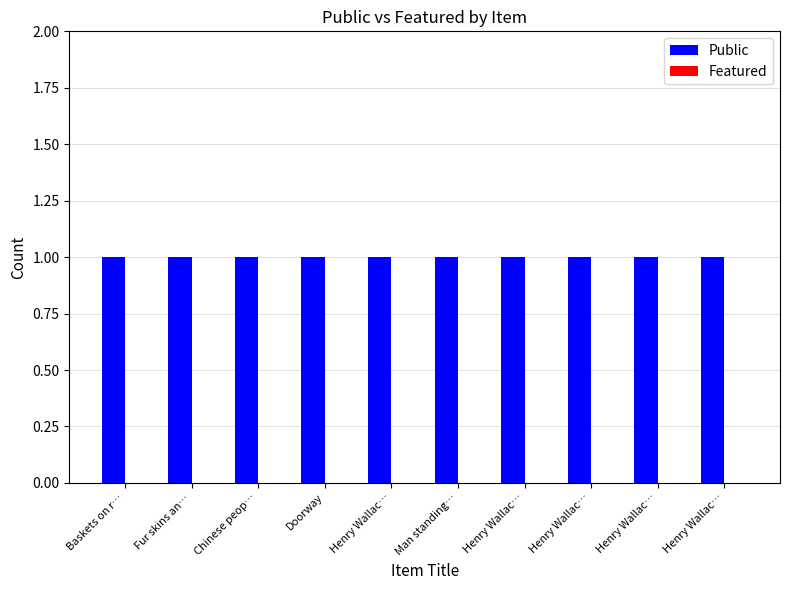

Rank the categories by Public value from lowest to highest.

Baskets on r…, Fur skins an…, Chinese peop…, Doorway, Henry Wallac…, Man standing…, Henry Wallac…, Henry Wallac…, Henry Wallac…, Henry Wallac…